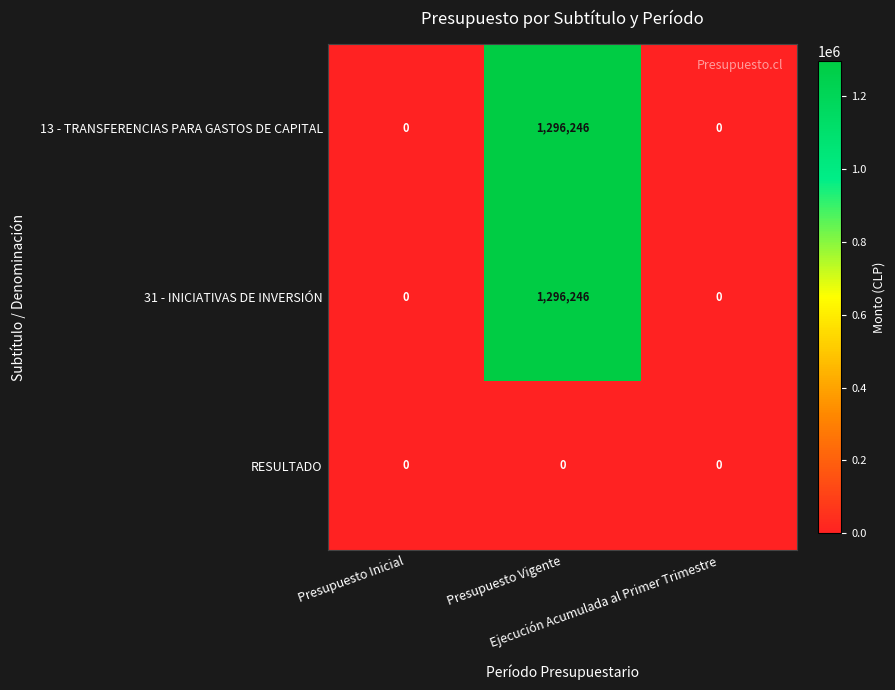

What is the maximum value shown in the chart?

1296246